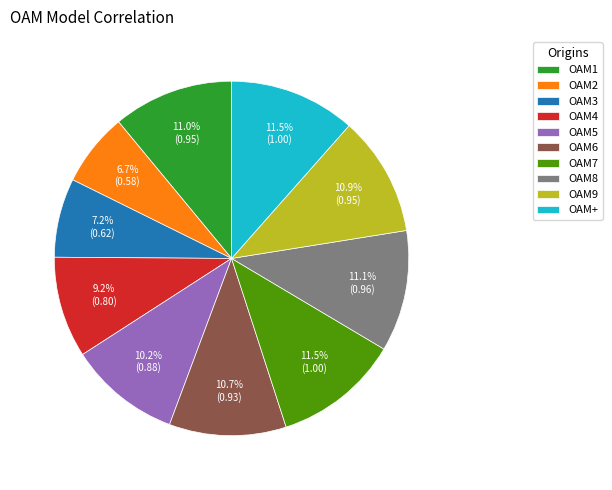

Which category has the smallest portion of the pie?

OAM2